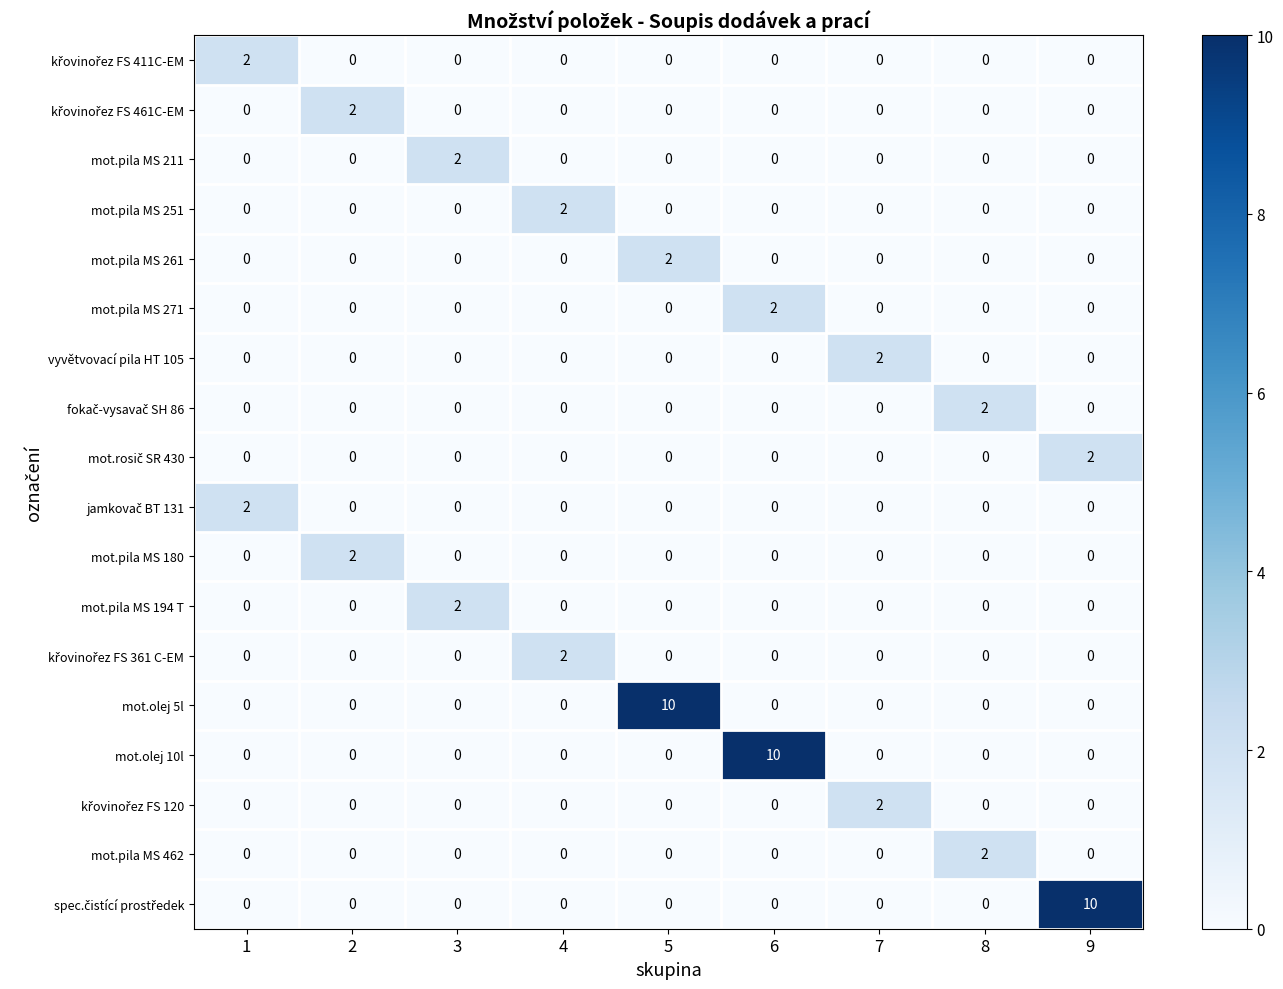

At which label does mot.pila MS 261 reach its peak?

5